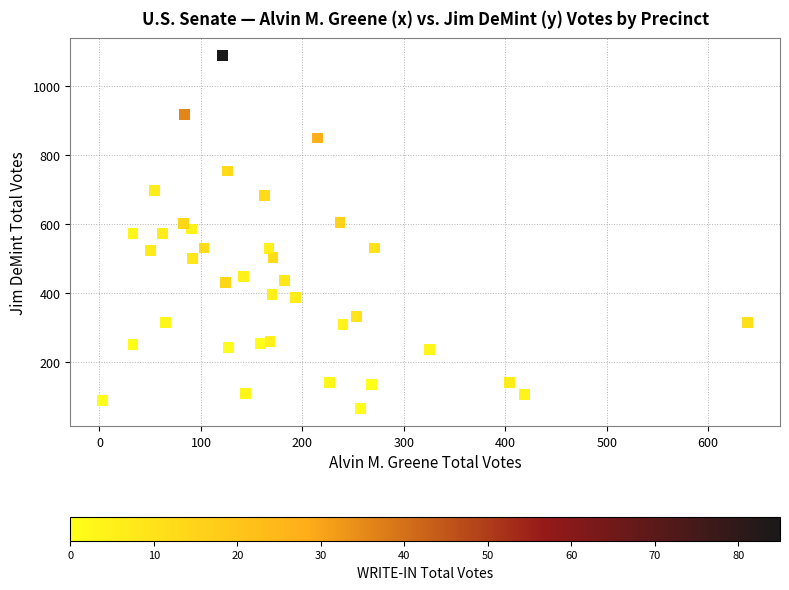

What is the range of Y values (max minus min)?

1025